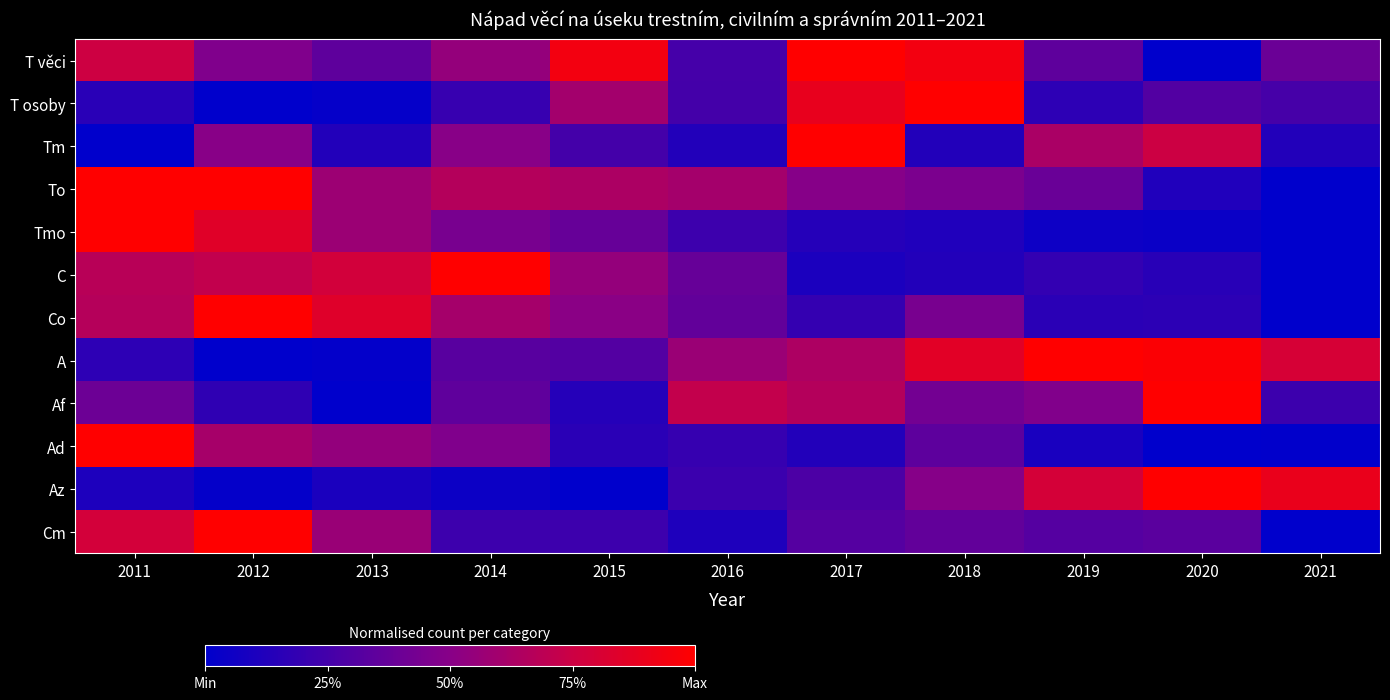

What is the maximum value shown in the chart?

1.0